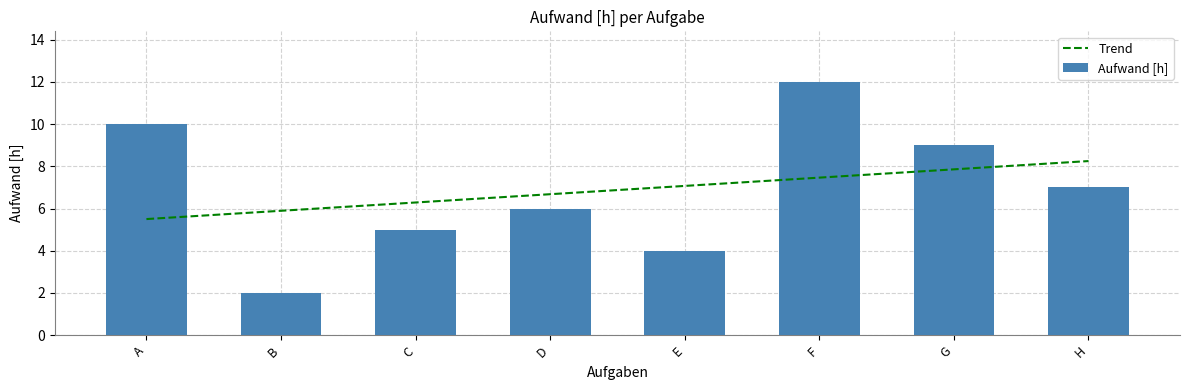

Rank the series by their maximum value, from highest to lowest.

Aufwand [h], Trend